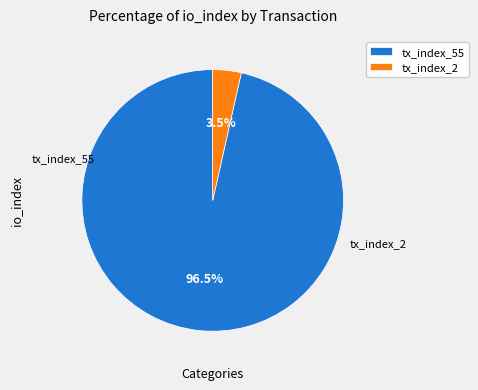

Do tx_index_55 and tx_index_2 together represent more than half of the pie?

Yes